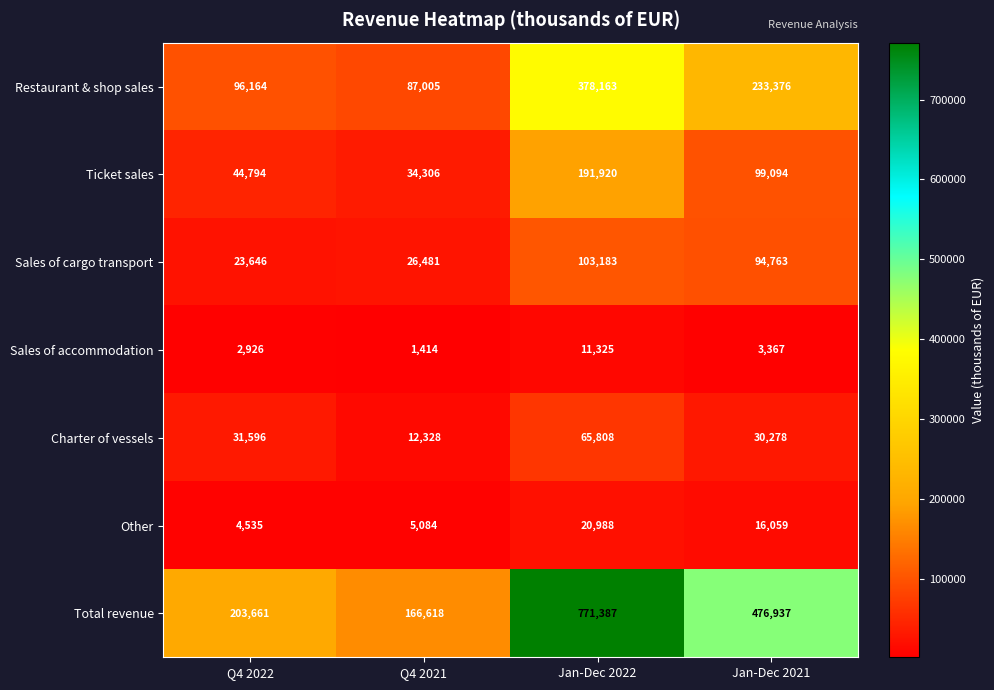

Which label corresponds to the smallest value in the chart?

Q4 2021